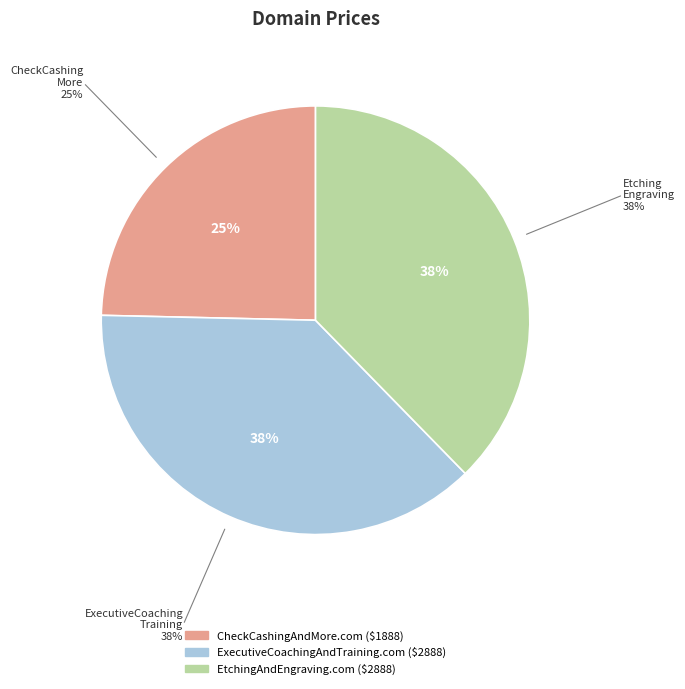

True or false: ExecutiveCoachingAndTraining.com accounts for 38% of the total.

True